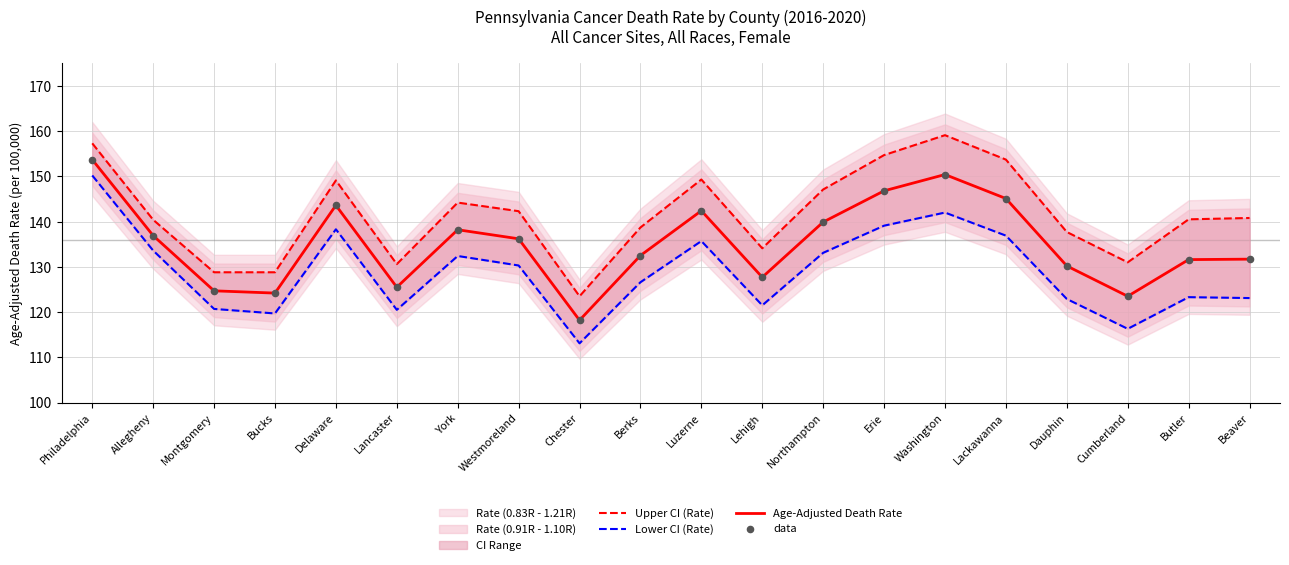

What is the total value across all series at Lehigh?

511.0